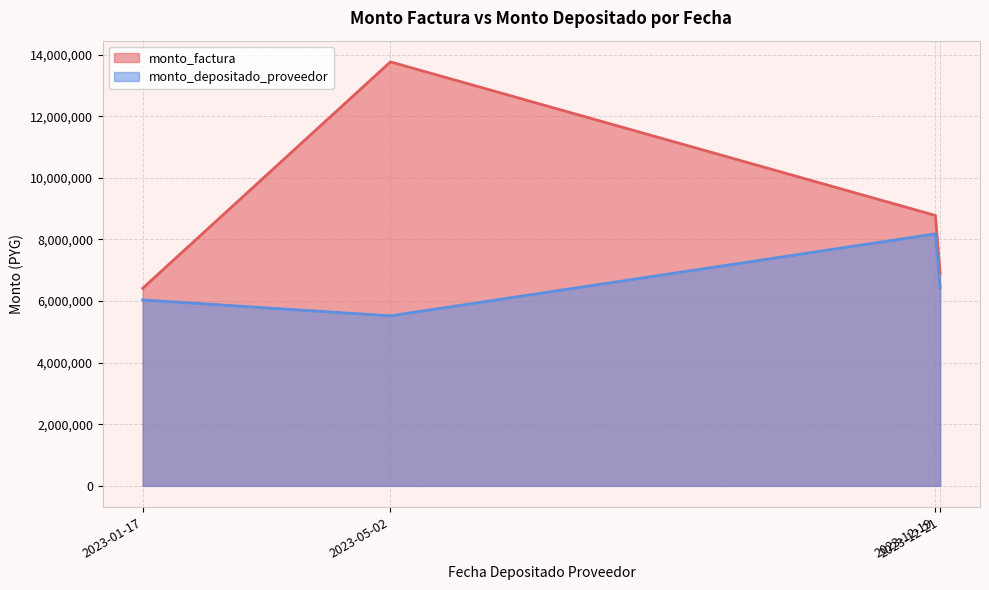

What is the minimum value for monto_depositado_proveedor?

5521083